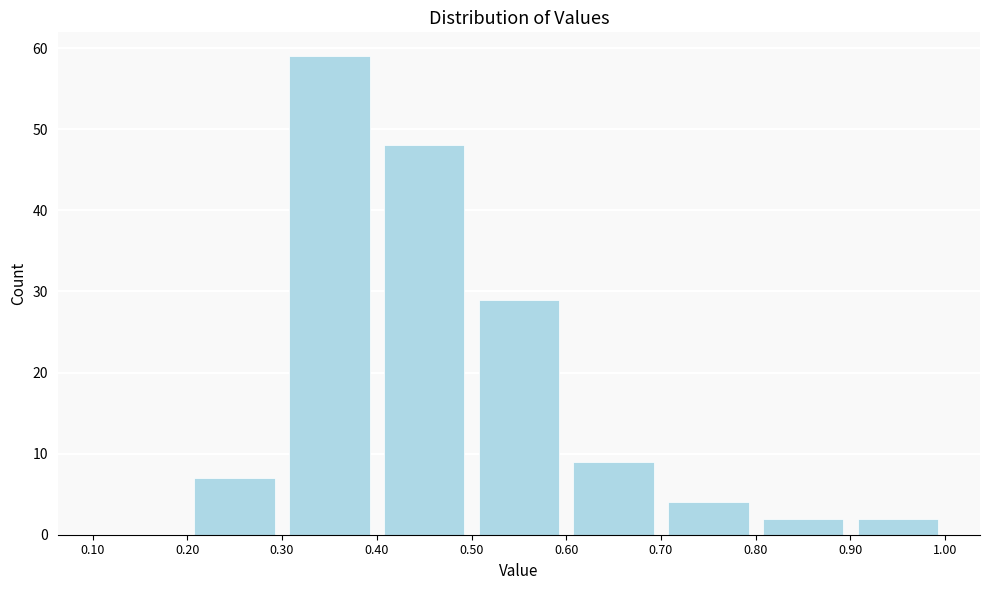

Which range on the x-axis has the tallest bar?

0.30 to 0.40